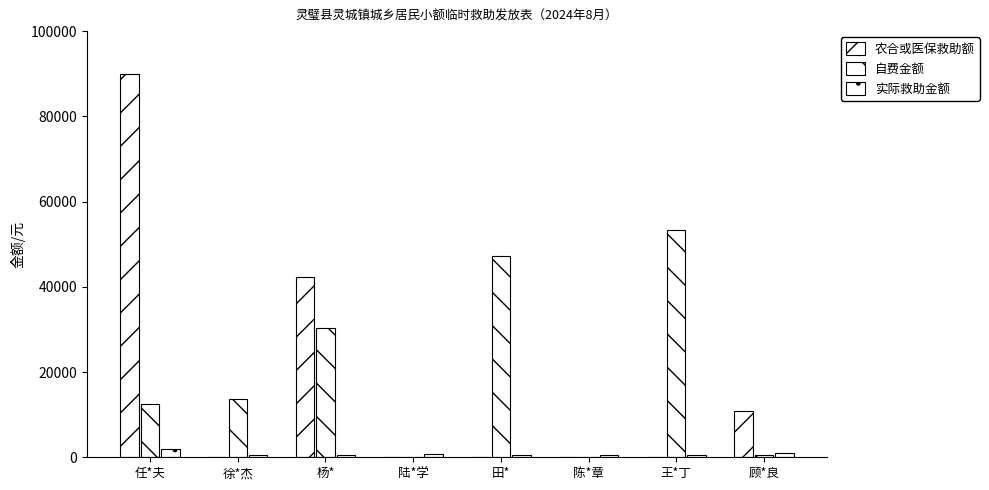

Is the value of 农合或医保救助额 at 陈*章 greater than the value of 自费金额 at 杨*?

No